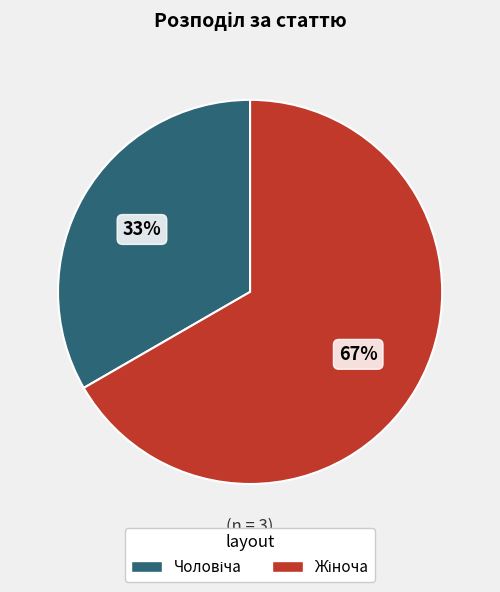

Is there a majority slice in this chart?

Yes